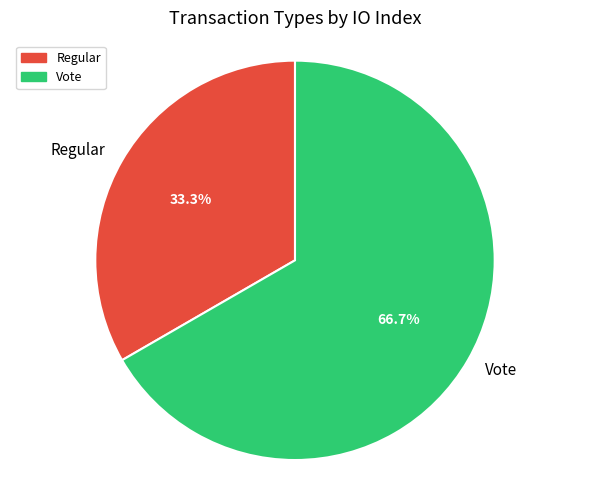

How many slices are in this pie chart?

2